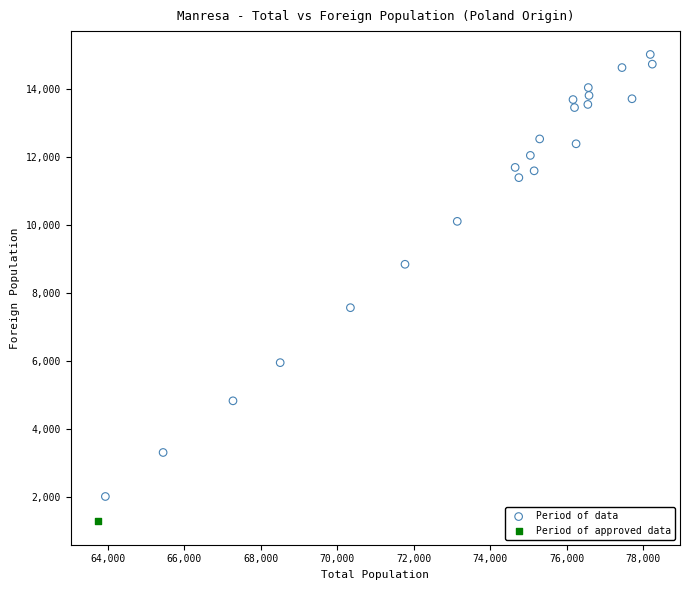

What are all the series names shown in the legend?

Period of data, Period of approved data